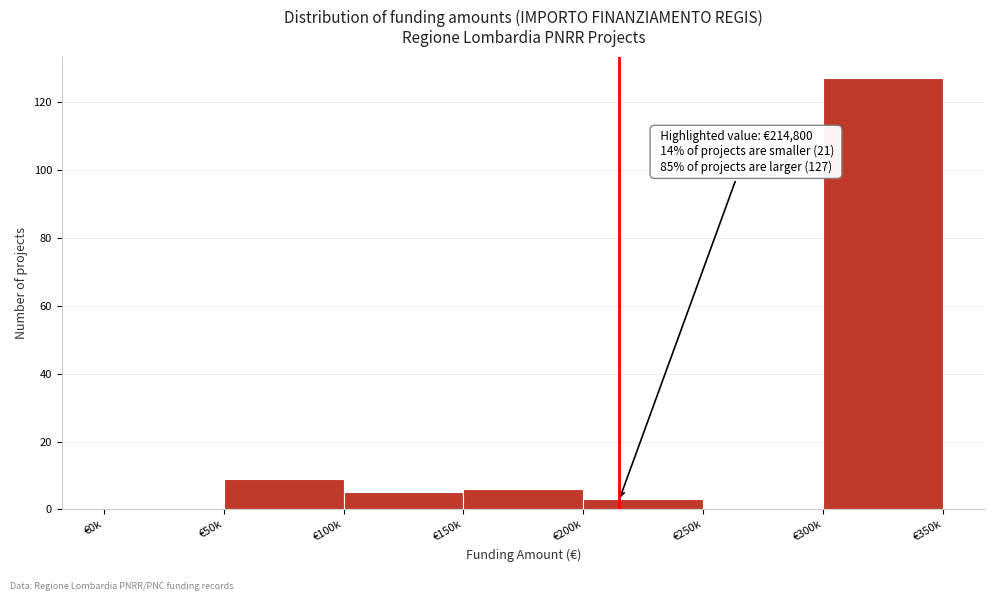

Reading left to right, what are all the values shown in this chart?

€0k=0	€50k=9	€100k=5	€150k=6	€200k=3	€250k=0	€300k=127